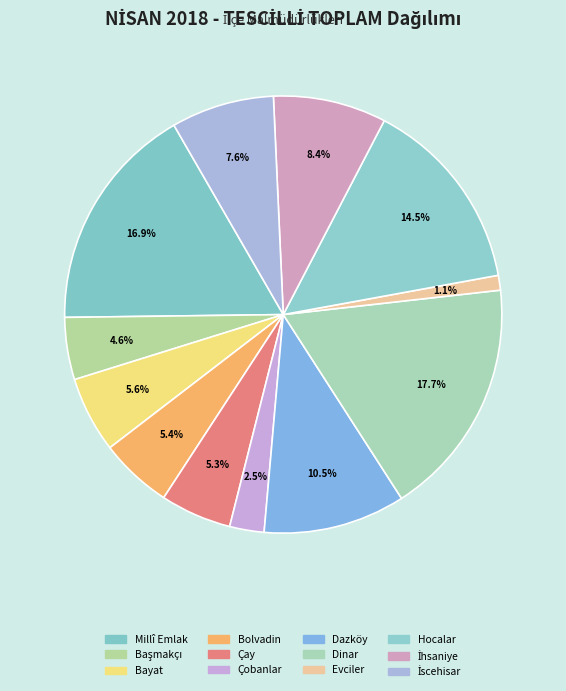

Rank the categories by value from lowest to highest.

EVCİLER MALMÜD., ÇOBANLAR MALMÜD., BAŞMAKÇI MALMÜD., ÇAY MALMÜD., BOLVADİN MALMÜD., BAYAT MALMÜD., İSCEHİSAR MALMÜD., İHSANİYE MALMÜD., DAZKIRI MALMÜD., HOCALAR MALMÜD., MİLLİ EMLAK MÜD., DİNAR MALMÜD.